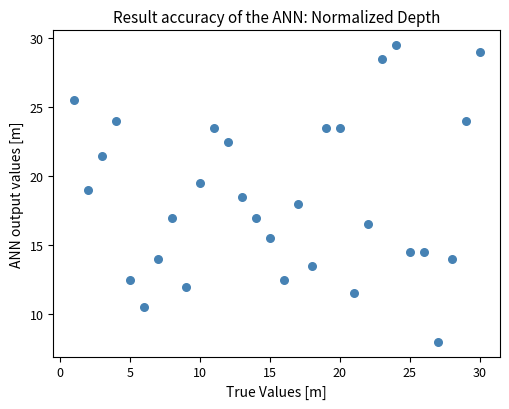

What is the range of Y values (max minus min)?

21.5